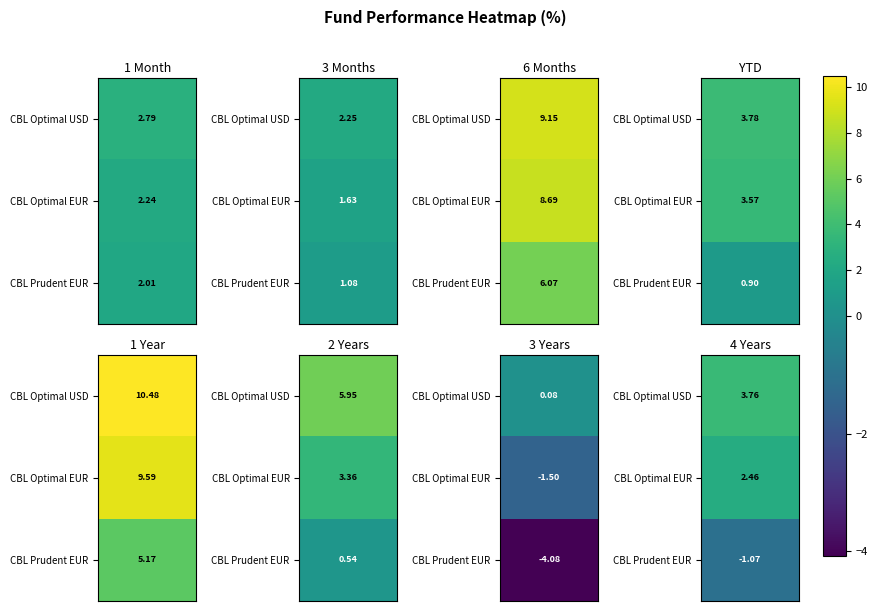

Reading left to right, transcribe all the data shown in this chart.

CBLOOPU: 2.8	2.3	9.1	3.8	10.5	6.0	0.1	3.8
PAMBSFER: 2.2	1.6	8.7	3.6	9.6	3.4	-1.5	2.5
PAMUSFER: 2.0	1.1	6.1	0.9	5.2	0.5	-4.1	-1.1